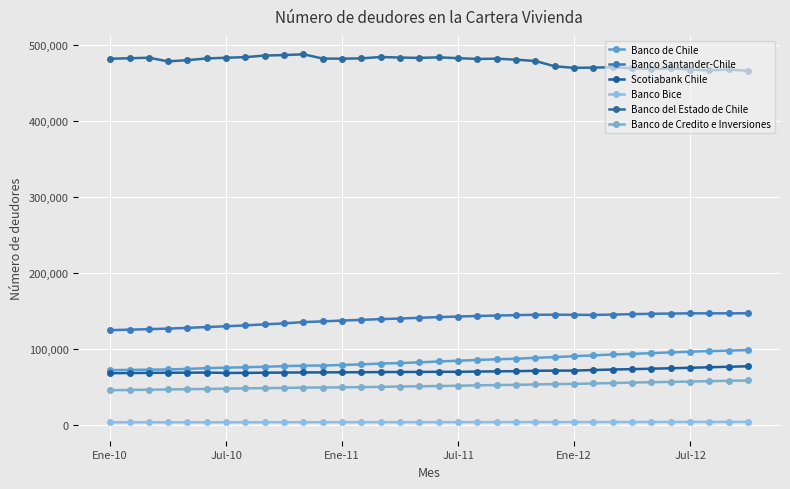

Which series has the widest spread of values?

Banco de Chile